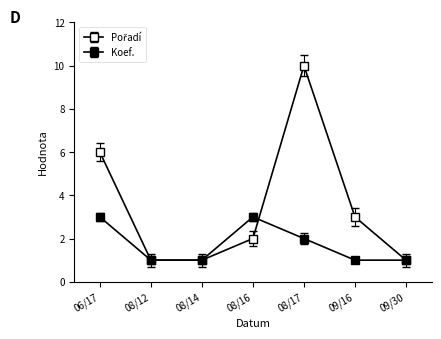

How many series are shown in this chart?

2